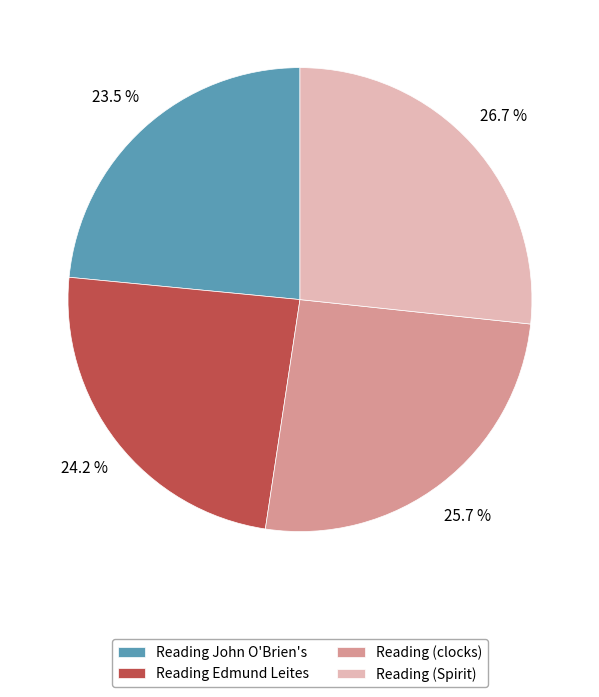

How many segments does this pie chart have?

4